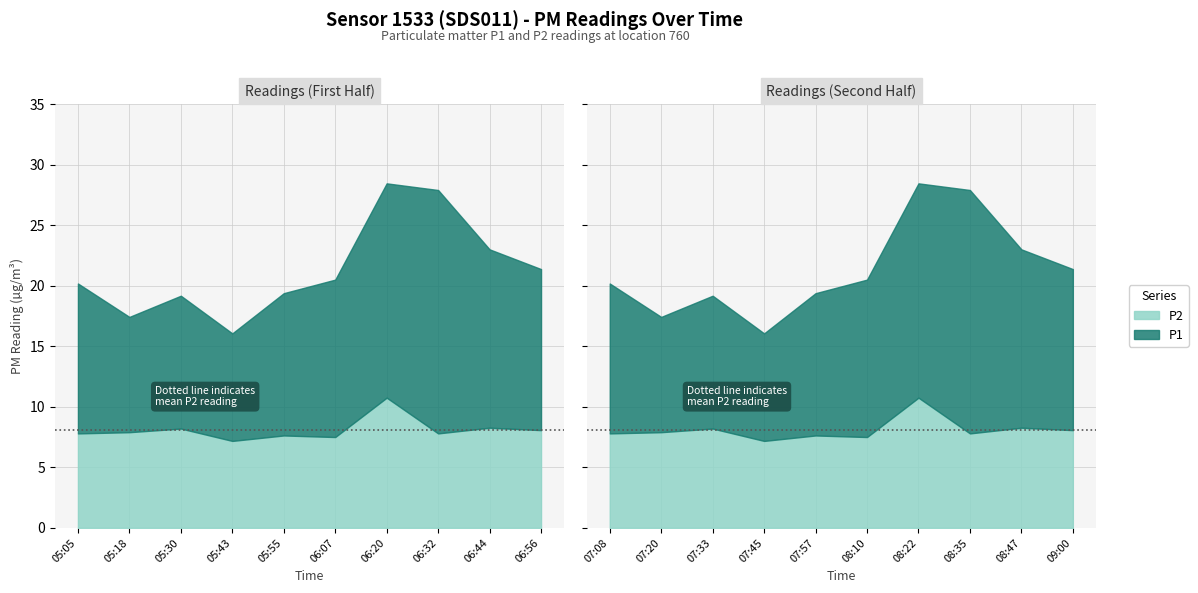

True or false: P1 and P2 cross at least once.

False